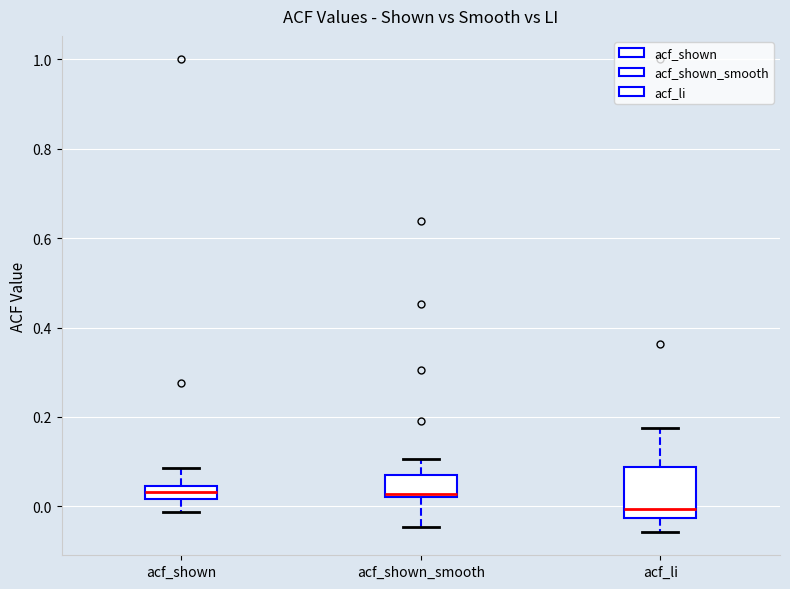

Which box is the tallest, from its lower edge to its upper edge?

acf_li